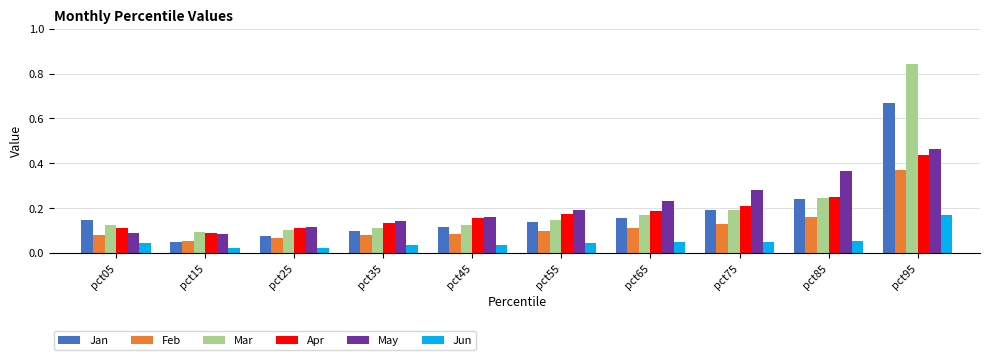

Which series changed the most between pct15 and pct55?

May